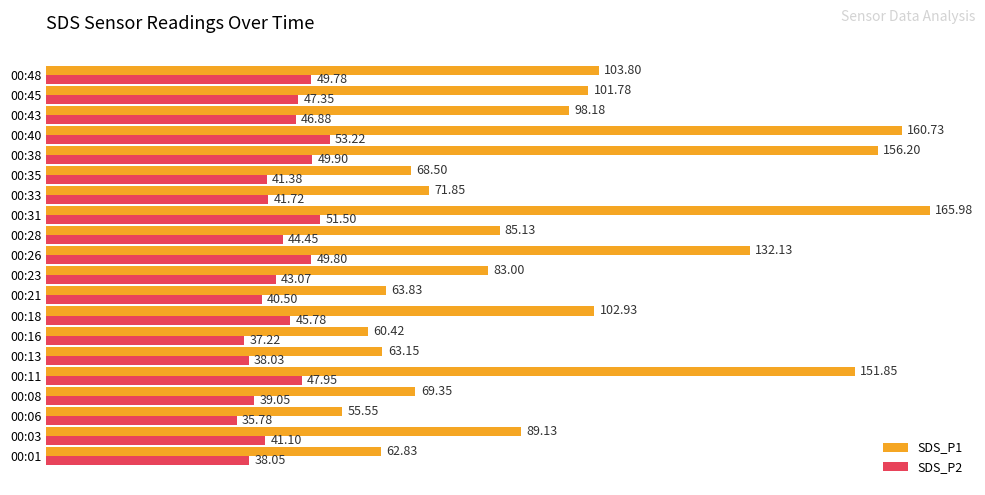

Rank the series by their maximum value, from highest to lowest.

SDS_P1, SDS_P2